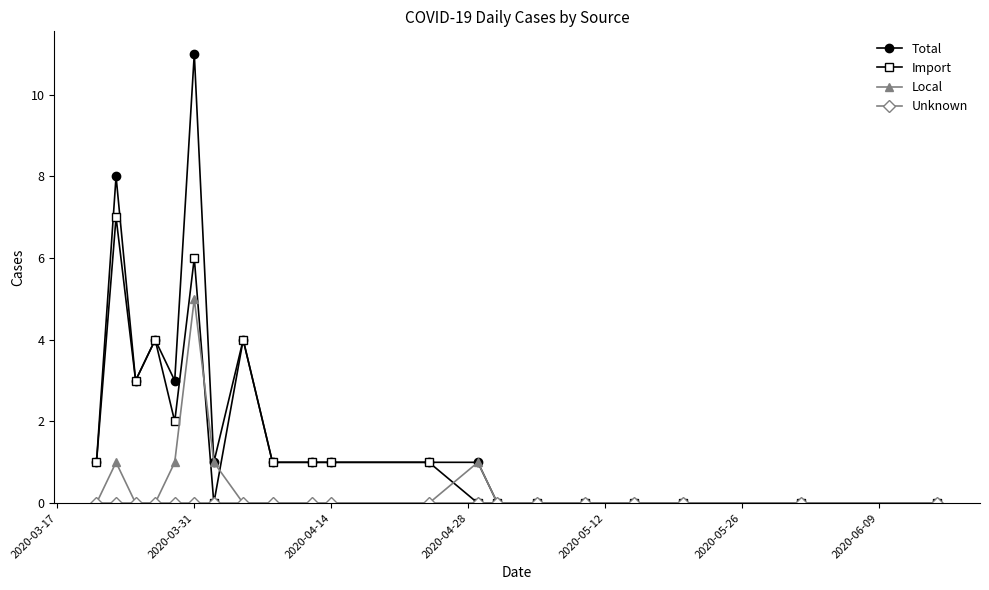

True or false: Import has more than 1 points higher than both neighbors.

True